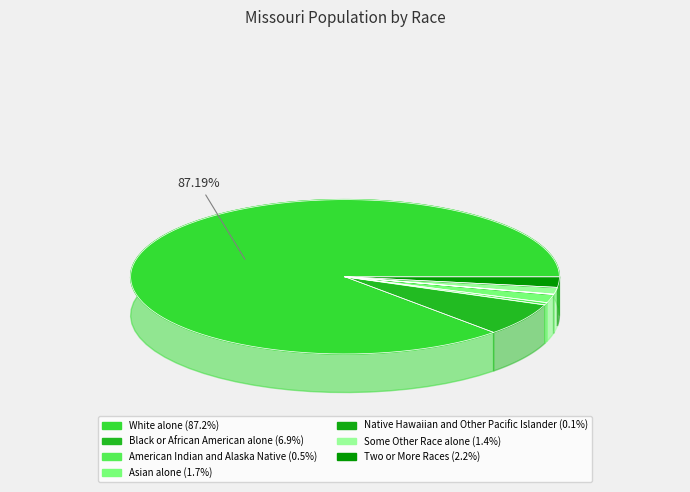

Does Asian alone account for over 50% of the chart?

No